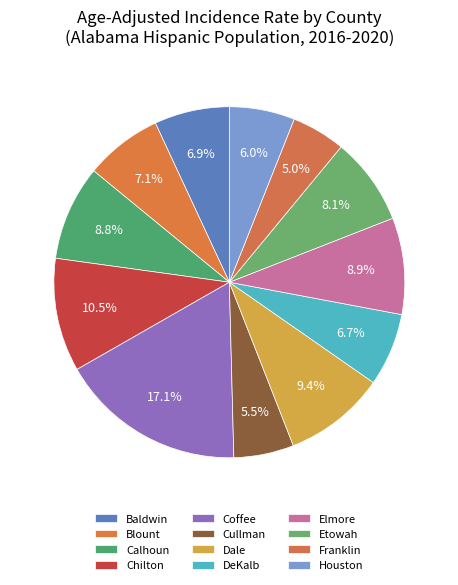

Approximately how many times larger is the value at Elmore compared to Blount?

1.2